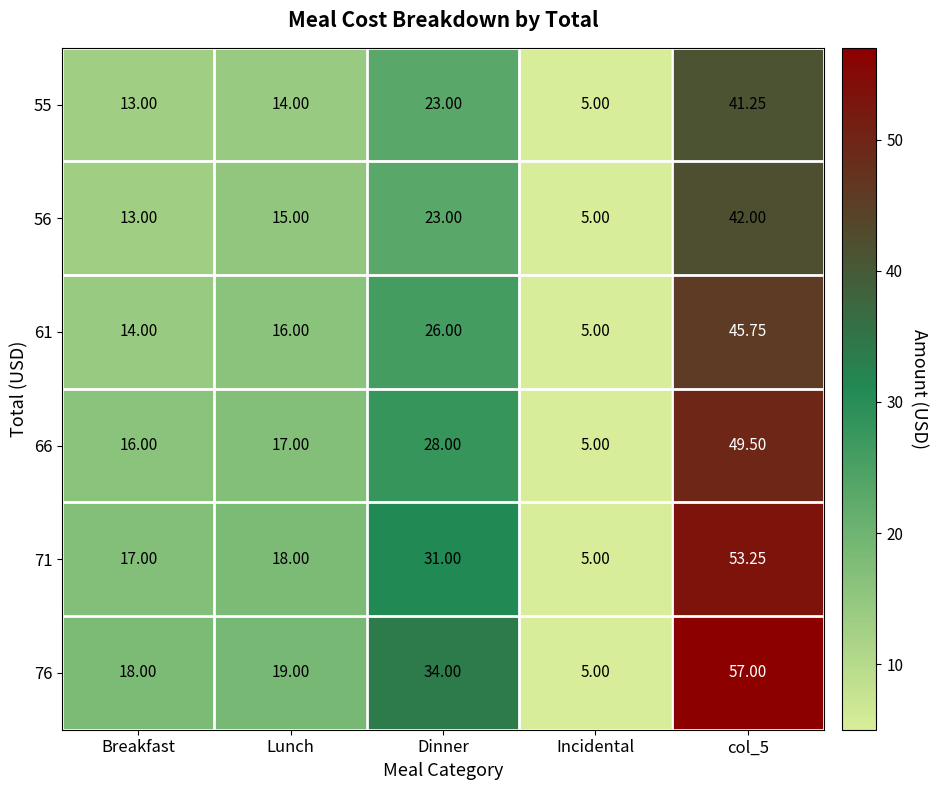

Which series has the largest total across all categories?

76